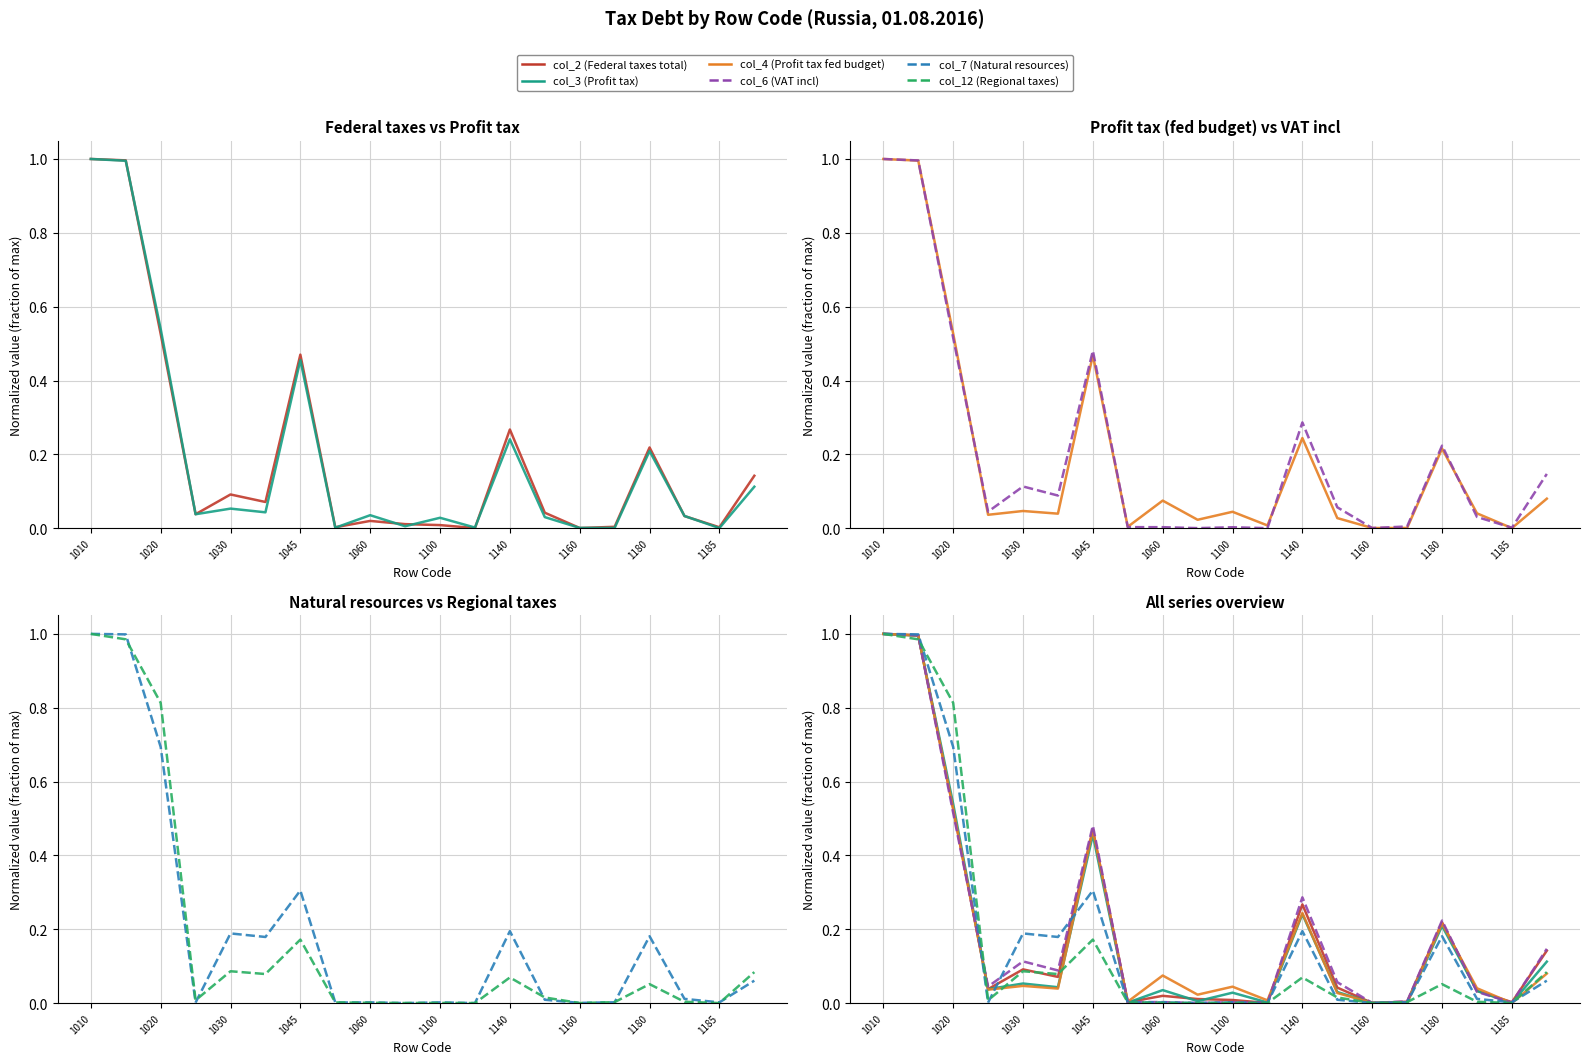

At 1180, list the series in order from largest to smallest.

col_6 (VAT incl), col_2 (Federal taxes total), col_4 (Profit tax fed budget), col_3 (Profit tax), col_7 (Natural resources), col_12 (Regional taxes)